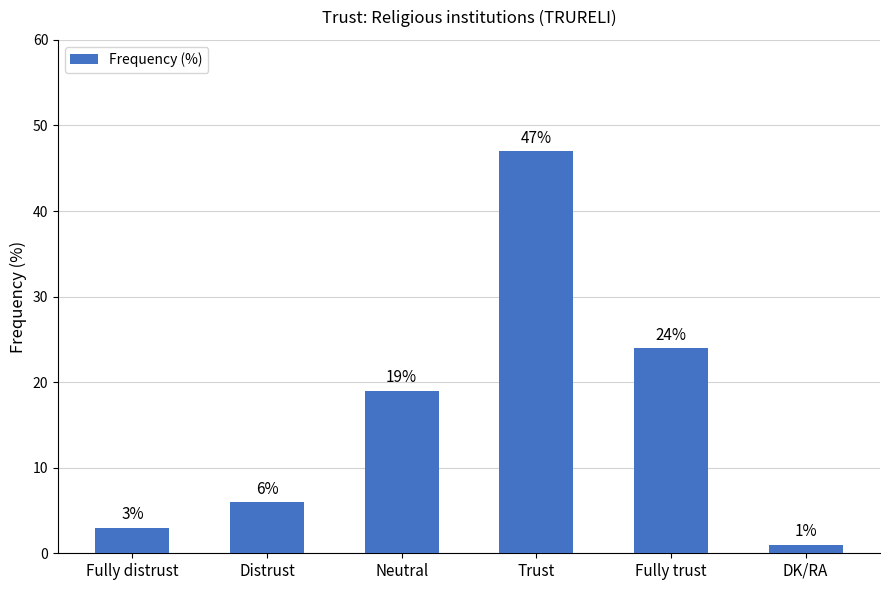

What is the average value?

17